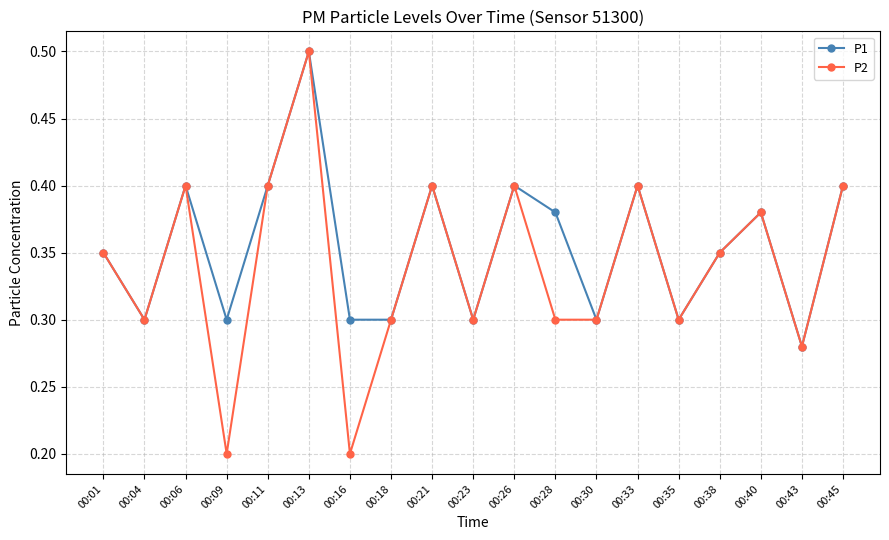

What is the maximum value for P2?

0.5